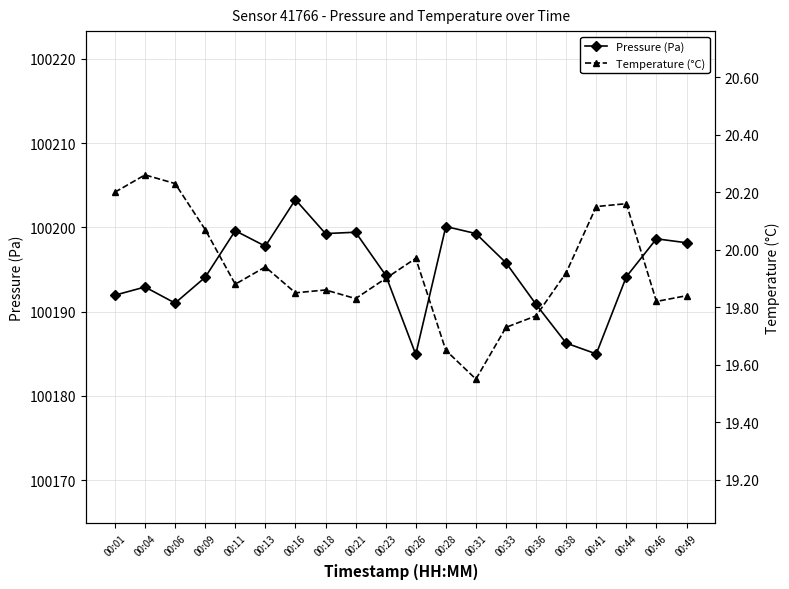

True or false: Temperature (°C) and Pressure (Pa) intersect in this chart.

False